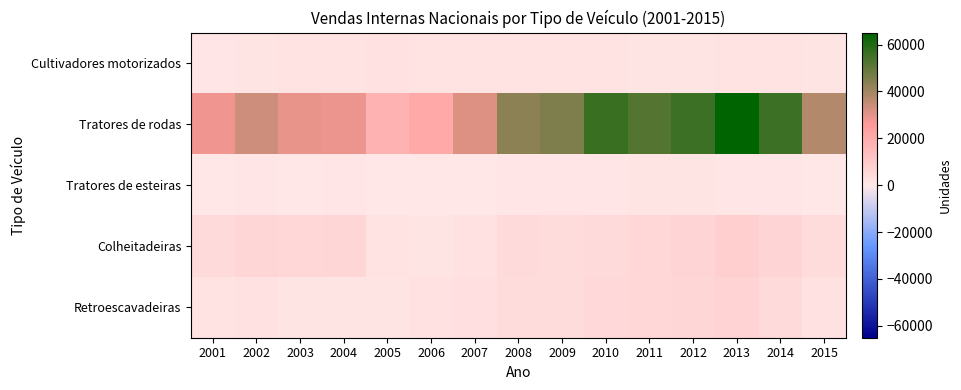

Between 2003 and 2002, which is larger?

2003